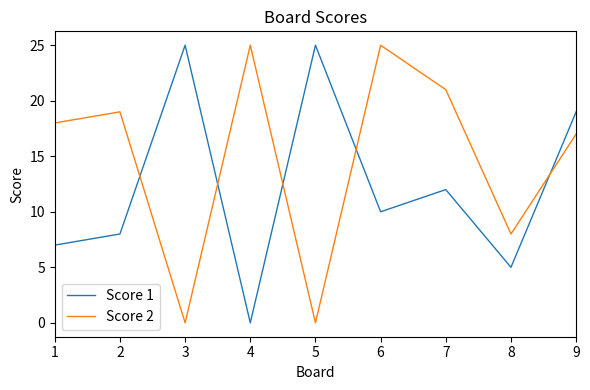

What are all the series names shown in the legend?

Score 1, Score 2